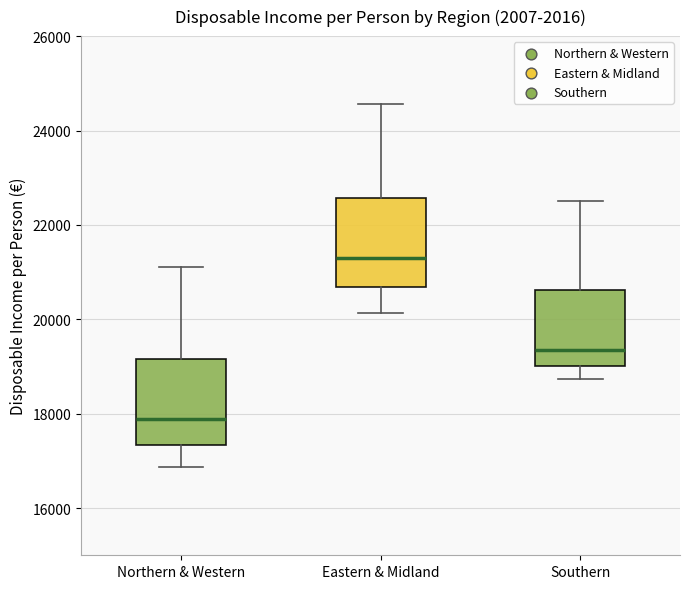

Reading left to right, read every box against the y-axis: the position of its median line, the range the box covers, and the ends of its whiskers. The values are not printed on the chart, so give them approximately, as read against the axis.

Northern & Western: median 17800, box 17400 to 19200, whiskers 16800 to 21000
Eastern & Midland: median 21200, box 20600 to 22600, whiskers 20200 to 24600
Southern: median 19400, box 19000 to 20600, whiskers 18800 to 22600